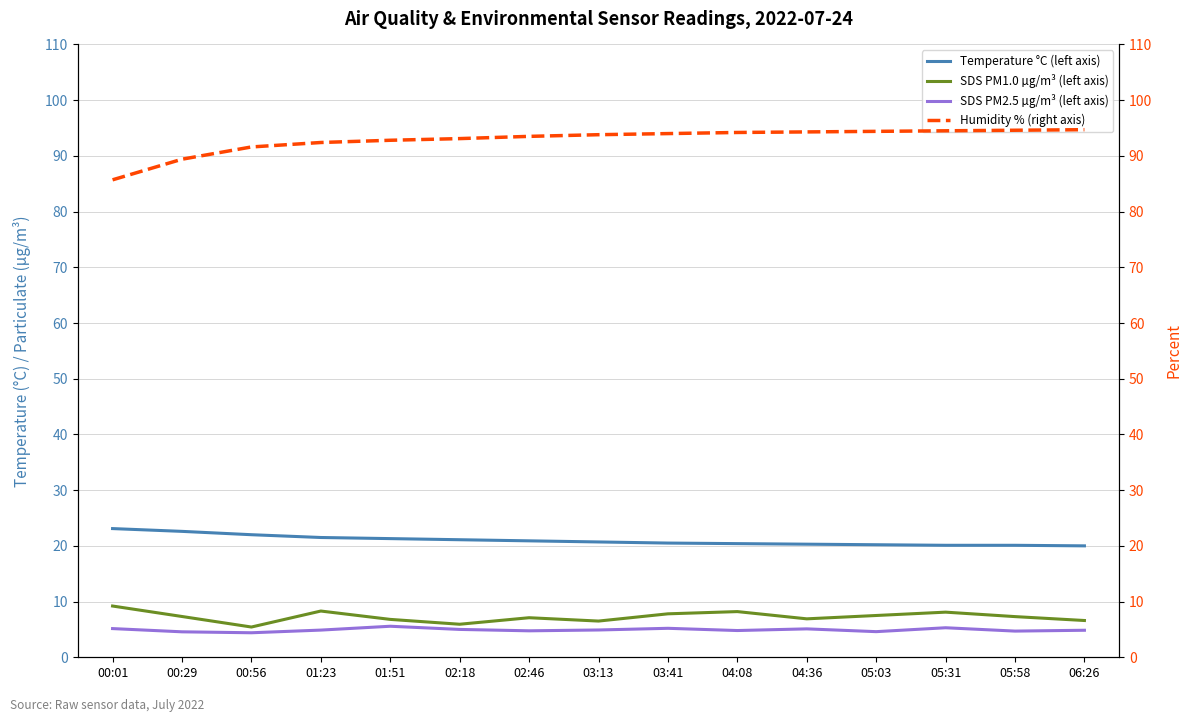

Which has a higher value, 02:18 or 00:01?

00:01